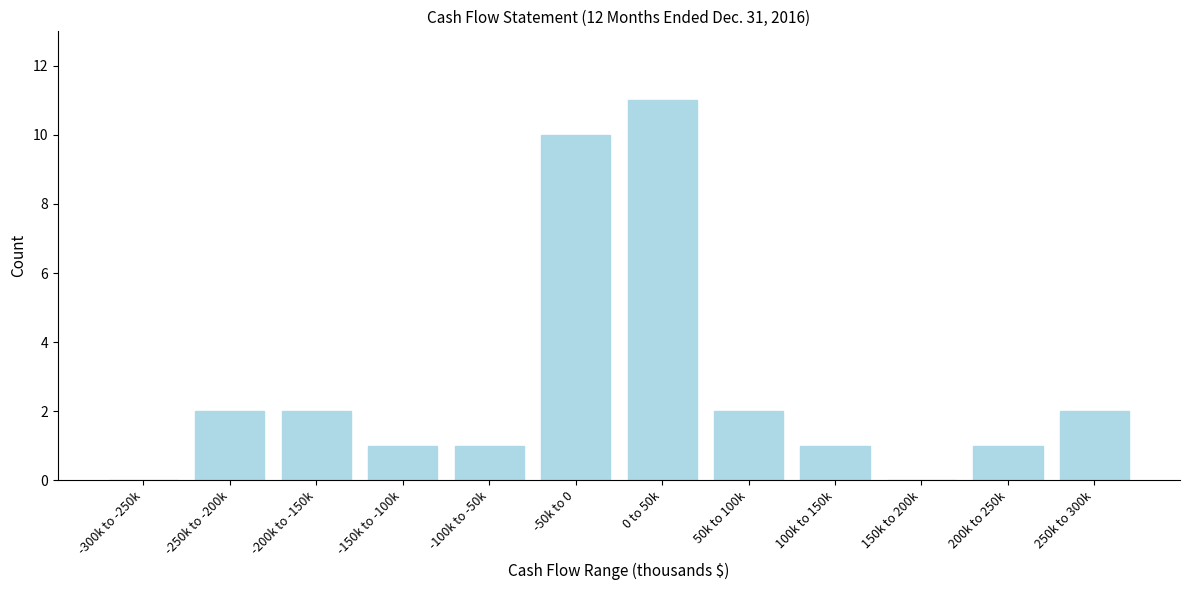

Reading right to left, transcribe all the data shown in this chart.

250k to 300k=2	200k to 250k=1	150k to 200k=0	100k to 150k=1	50k to 100k=2	0 to 50k=11	-50k to 0=10	-100k to -50k=1	-150k to -100k=1	-200k to -150k=2	-250k to -200k=2	-300k to -250k=0